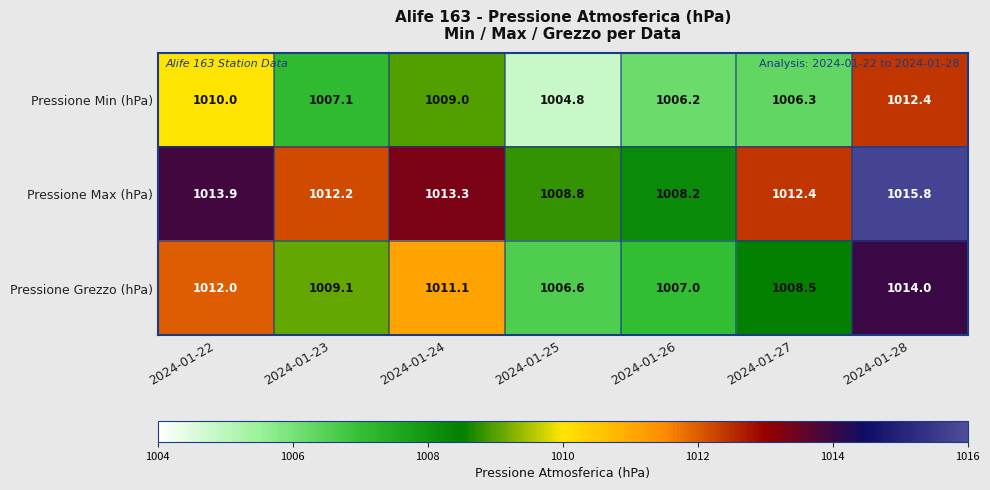

At how many categories does at least one series exceed 1012?

5